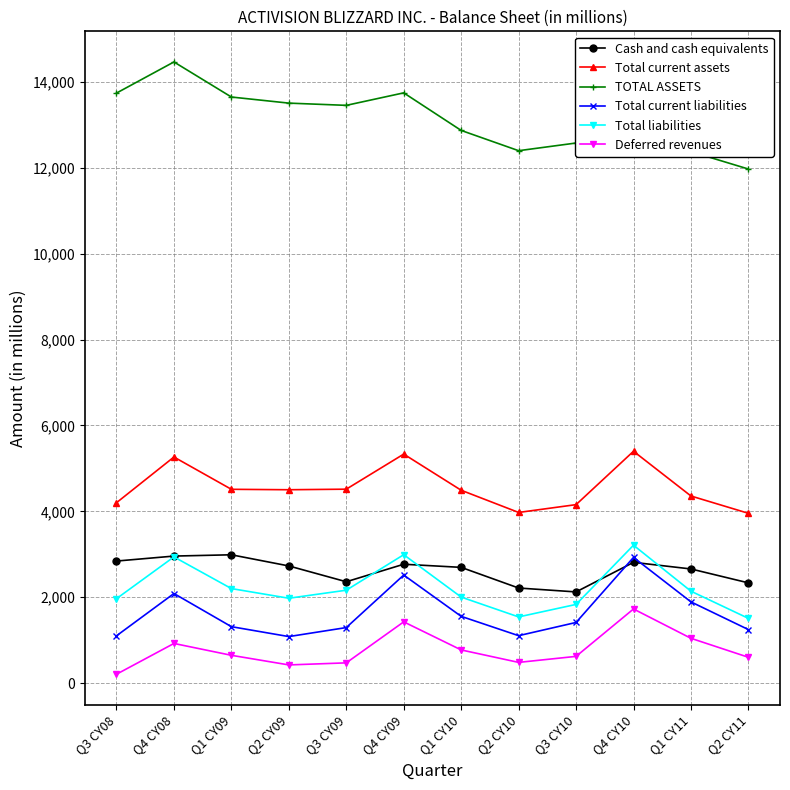

Which series has the largest range (max minus min)?

TOTAL ASSETS